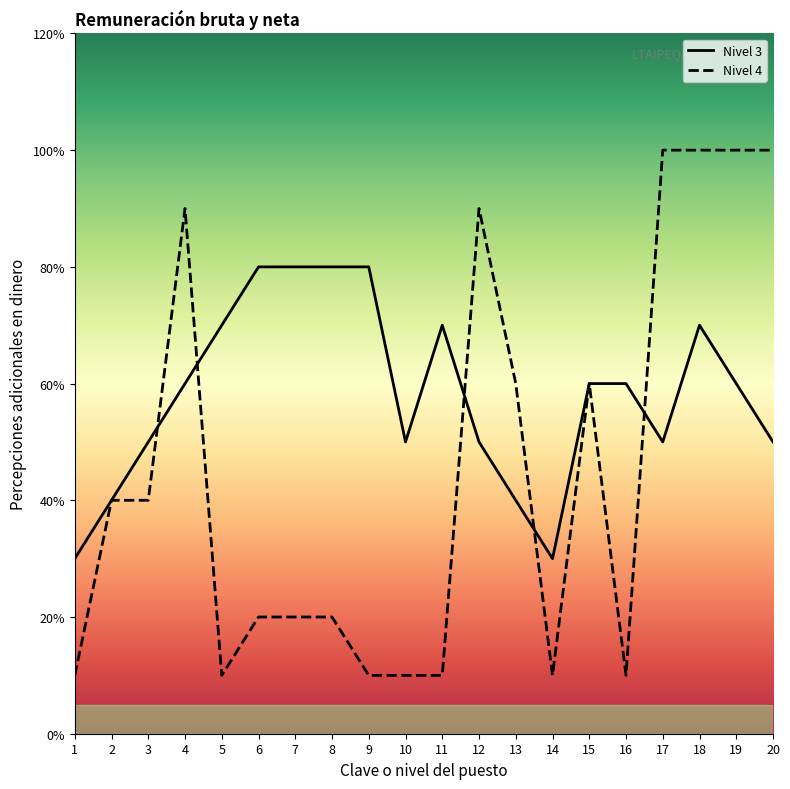

Which series has the largest range (max minus min)?

Nivel 4